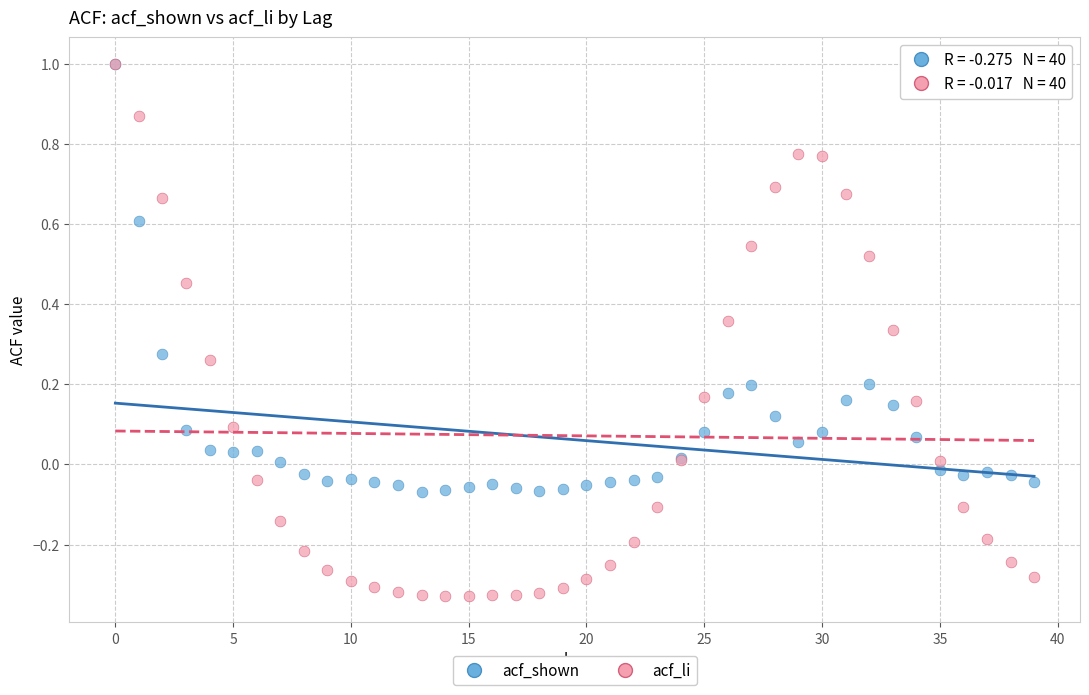

Which series reaches the minimum Y coordinate?

acf_li